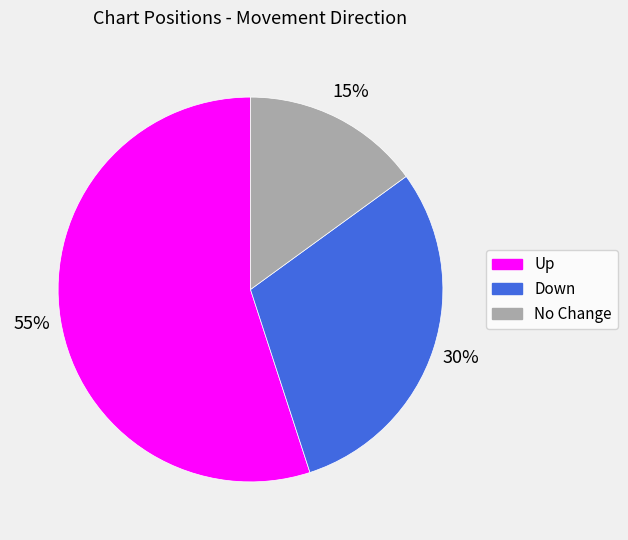

To the nearest percent, what is the difference between the largest and smallest slice percentages?

40%